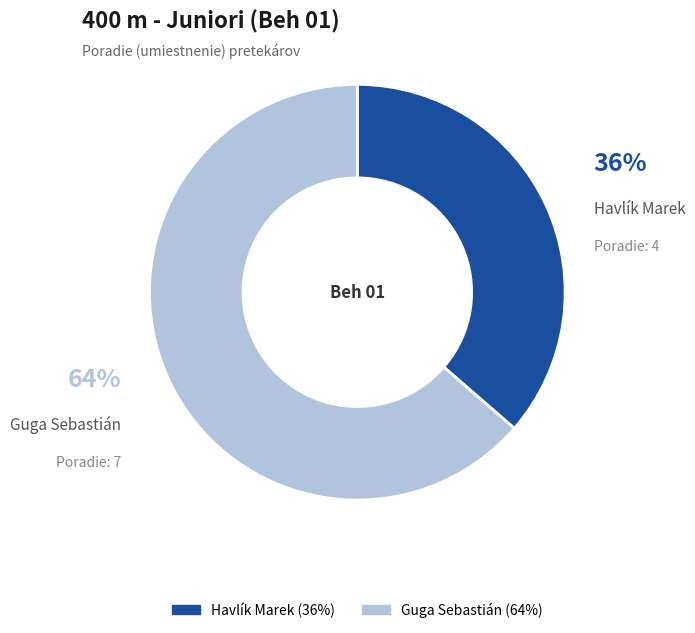

Is there any slice that represents more than half of the pie?

Yes